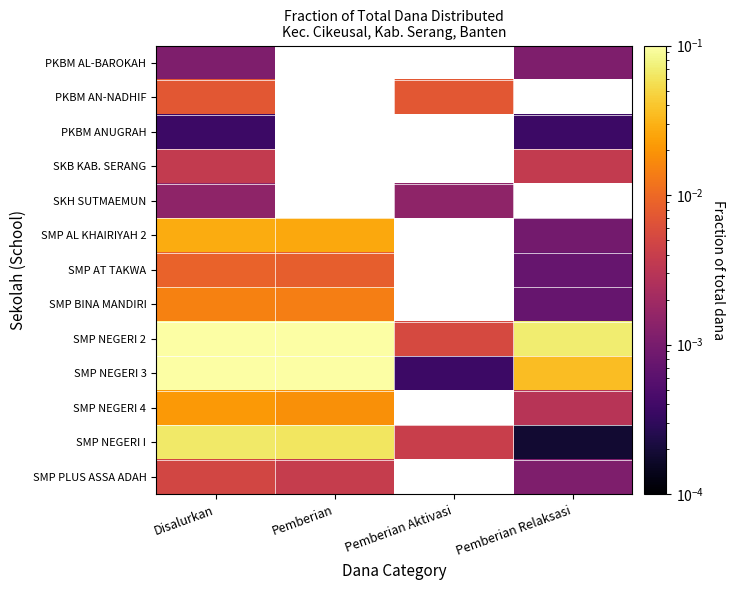

At which category is the sum across all series the highest?

Disalurkan